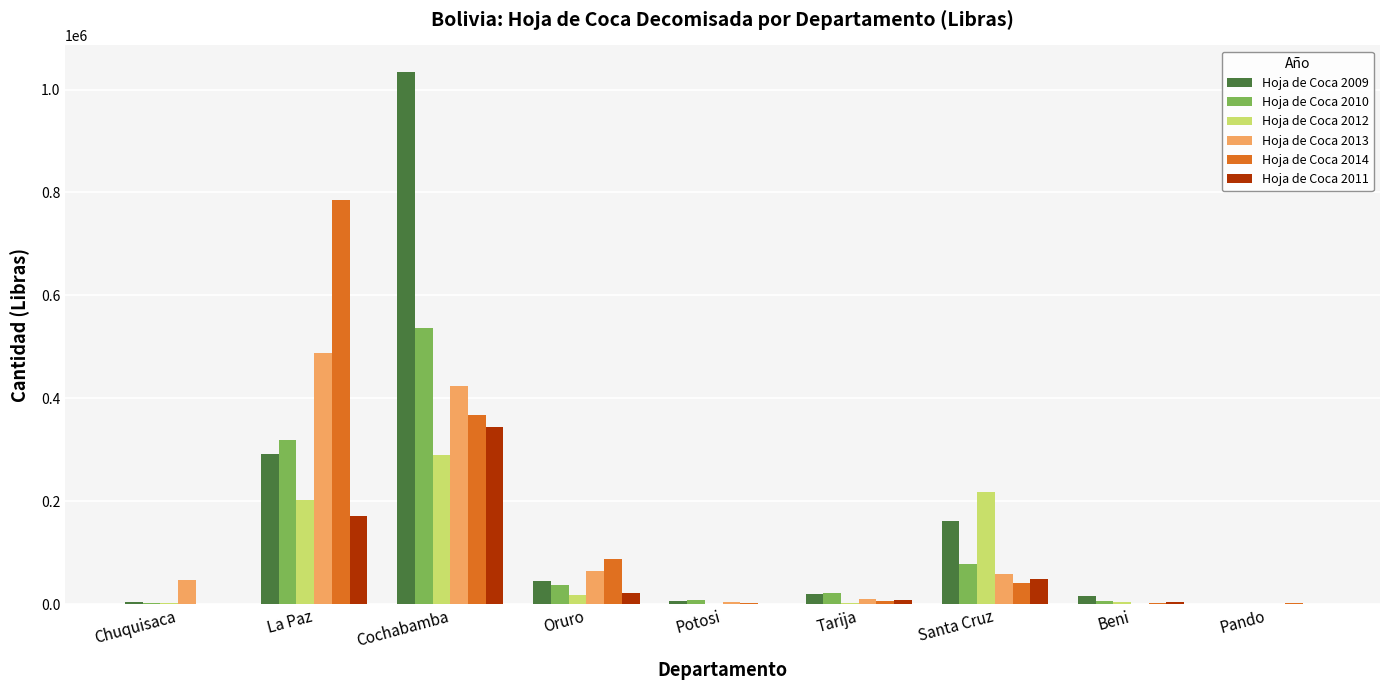

At which label does Hoja de Coca 2010 reach its peak?

Cochabamba